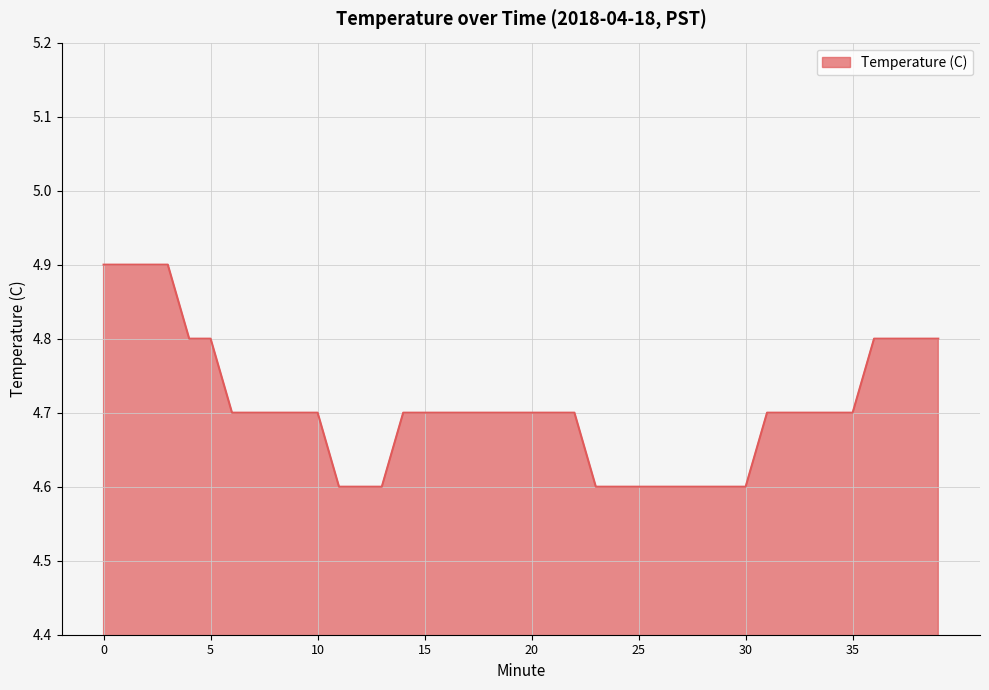

What is the difference between the maximum and minimum values?

0.3